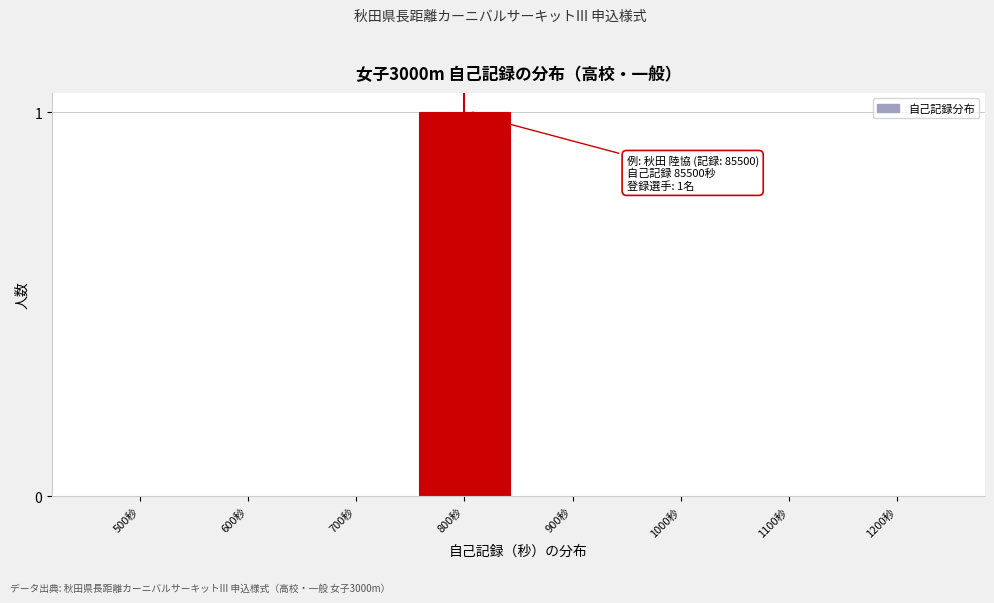

Reading left to right, transcribe all the data shown in this chart.

500秒=0	600秒=0	700秒=0	800秒=1	900秒=0	1000秒=0	1100秒=0	1200秒=0